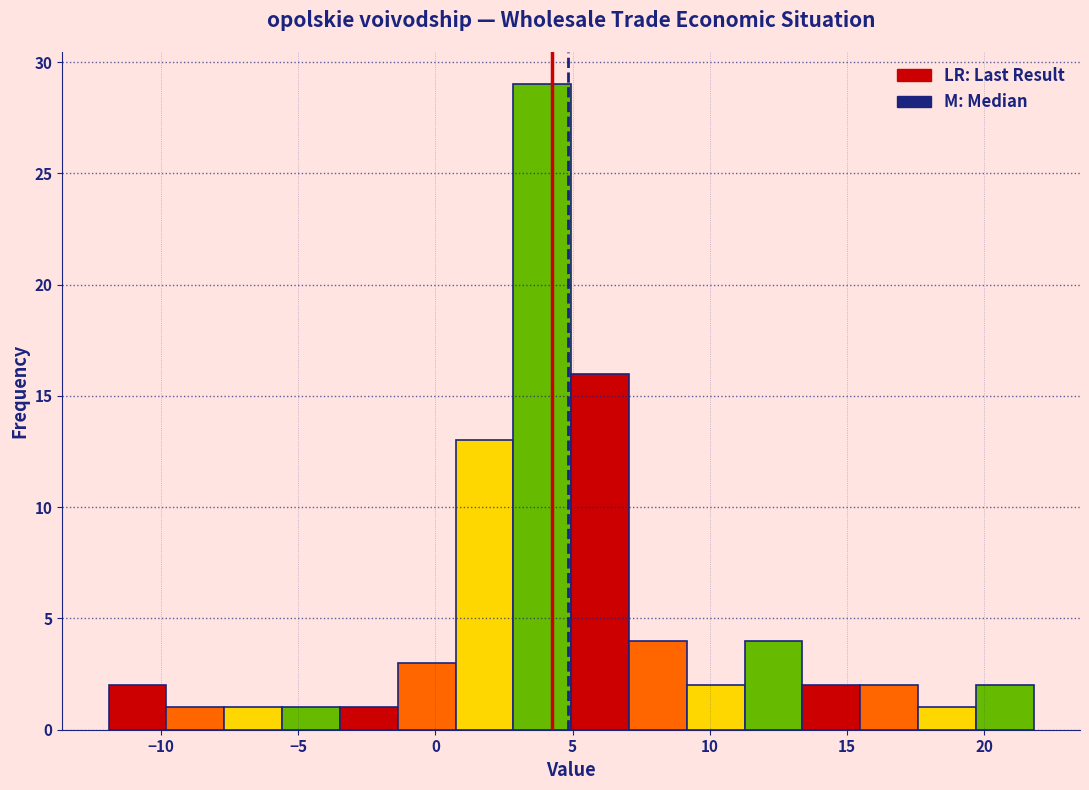

Reading left to right, list every bar in this chart as the range it spans on the x-axis followed by its height. Neither the bar edges nor the heights are printed on the chart, so give them approximately, as read against the axes.

-12.0 to -10.0: 2
-10.0 to -7.5: 1
-7.5 to -5.5: 1
-5.5 to -3.5: 1
-3.5 to -1.5: 1
-1.5 to 0.5: 3
0.5 to 3.0: 13
3.0 to 5.0: 29
5.0 to 7.0: 16
7.0 to 9.0: 4
9.0 to 11.5: 2
11.5 to 13.5: 4
13.5 to 15.5: 2
15.5 to 17.5: 2
17.5 to 19.5: 1
19.5 to 22.0: 2